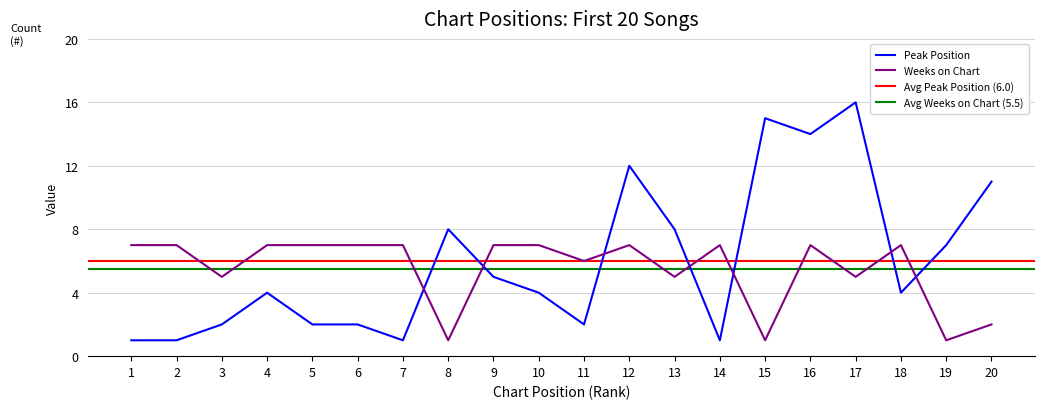

Reading left to right, transcribe all the data shown in this chart.

Peak Position: 1=1	2=1	3=2	4=4	5=2	6=2	7=1	8=8	9=5	10=4	11=2	12=12	13=8	14=1	15=15	16=14	17=16	18=4	19=7	20=11
Weeks on Chart: 1=7	2=7	3=5	4=7	5=7	6=7	7=7	8=1	9=7	10=7	11=6	12=7	13=5	14=7	15=1	16=7	17=5	18=7	19=1	20=2